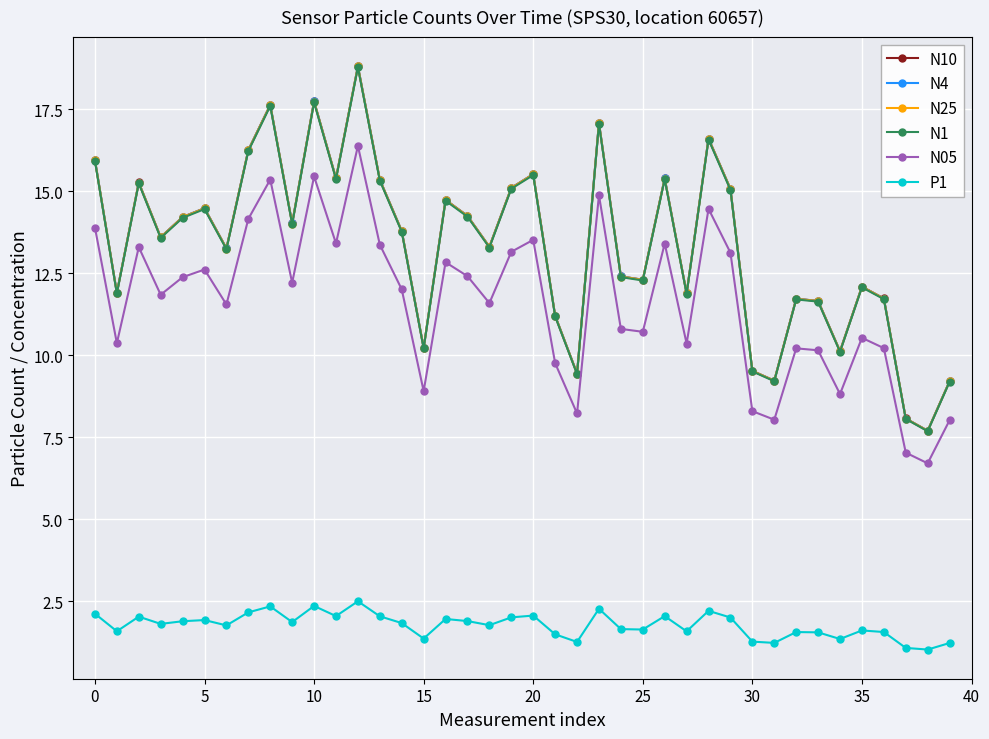

What is the difference between the maximum and minimum values in the N25 series?

11.1